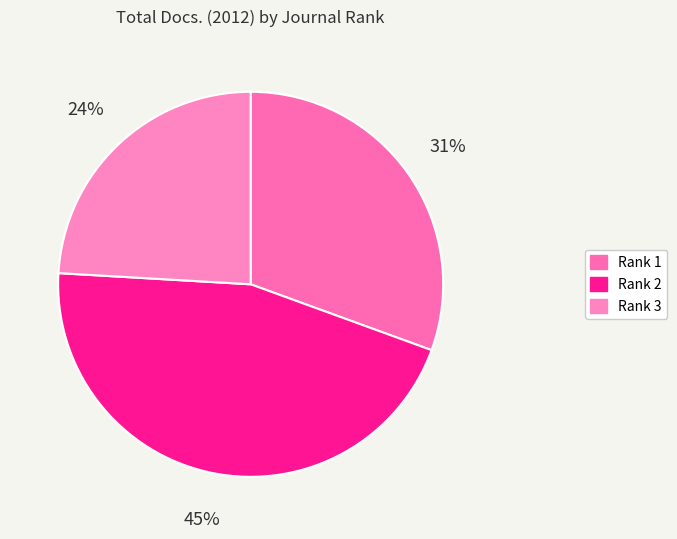

What is the smallest slice in the pie chart?

Rank 3